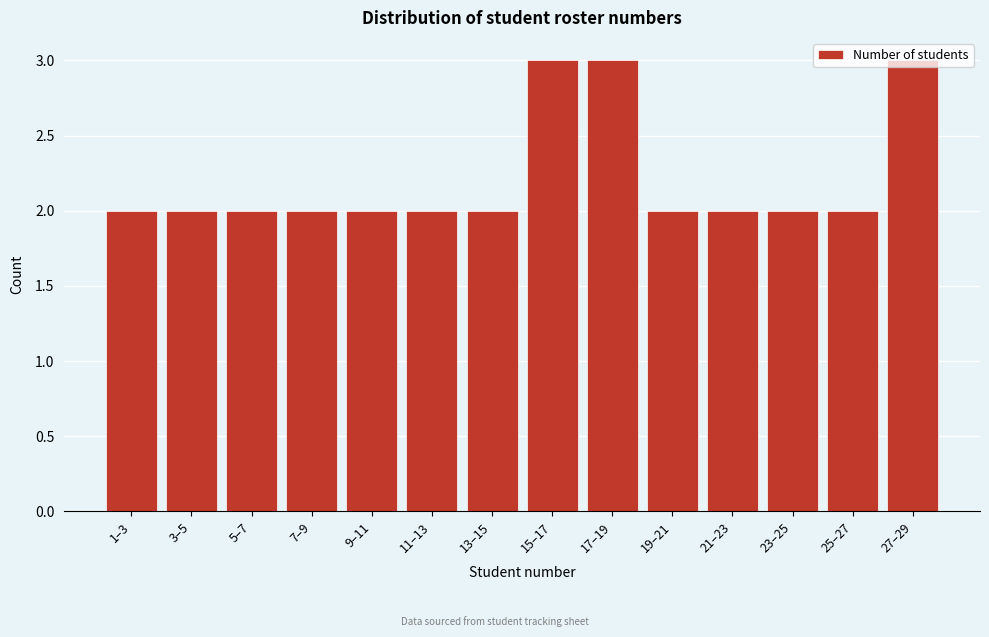

The chart shows a value of 1 at 3–5. True or false?

False